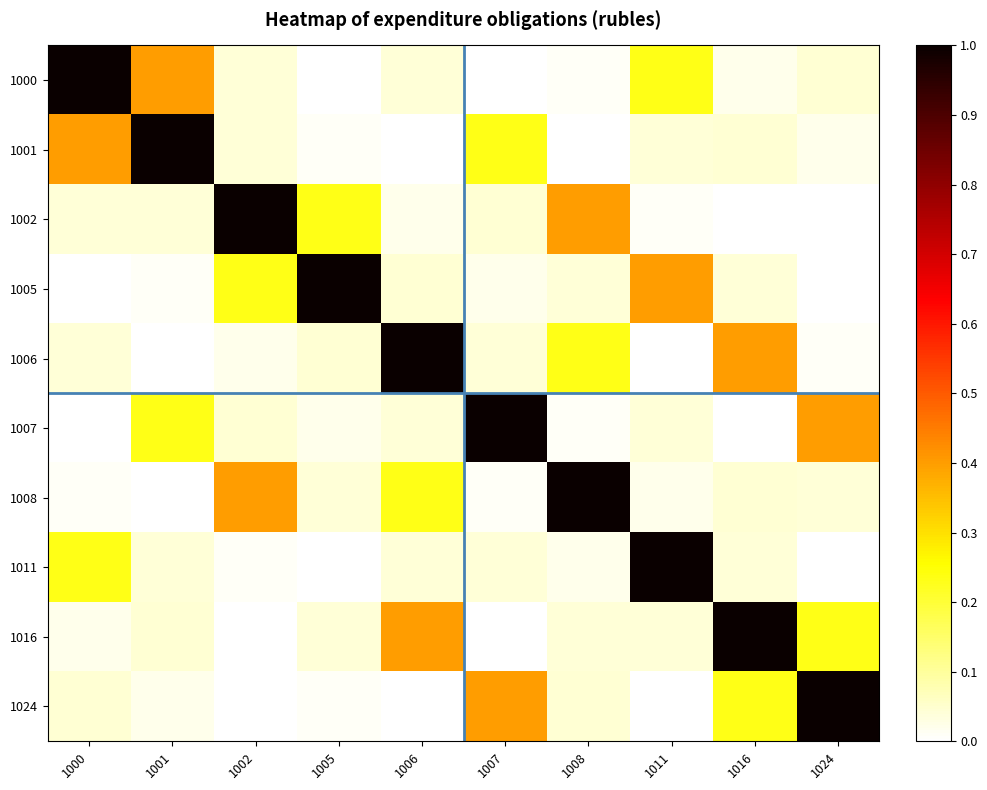

Which series changed the most between 1002 and 1005?

1002